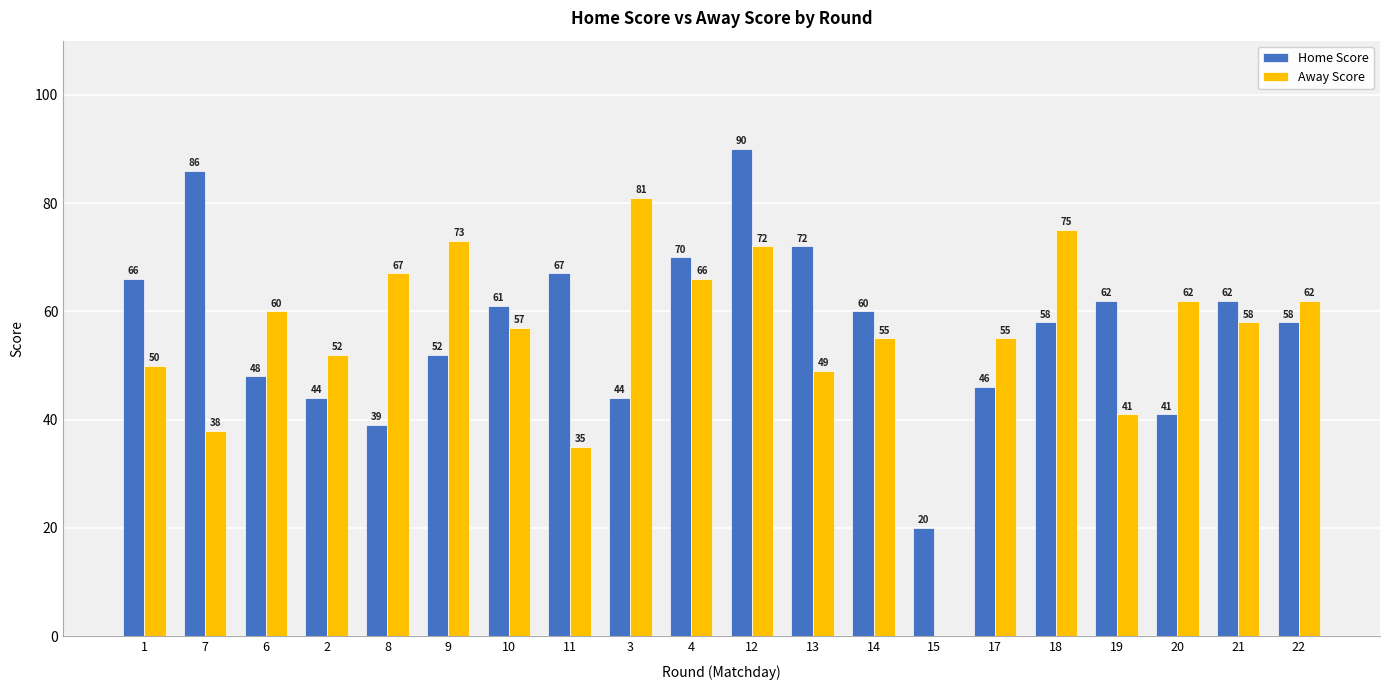

How many values in Away Score are above zero?

19